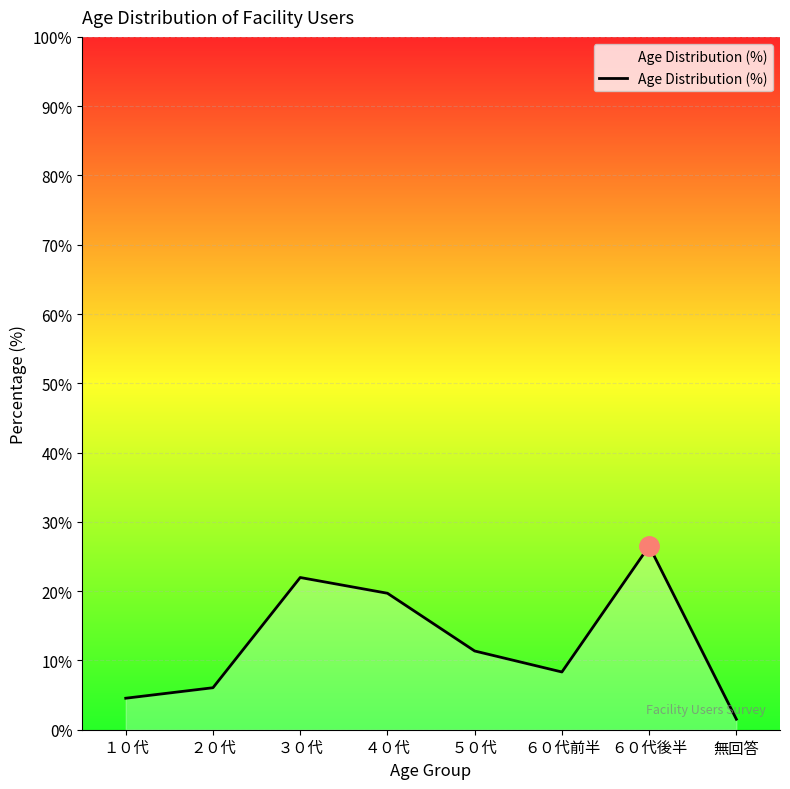

How many interior local peaks (higher than both neighbors) does the data have?

2